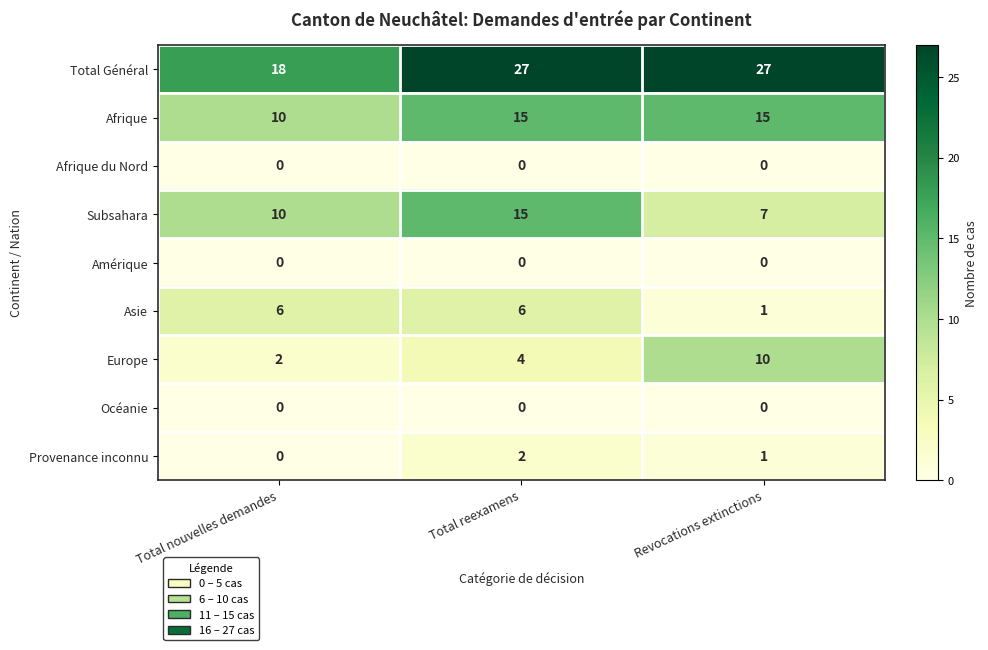

What is the spread (max minus min) of values at Total nouvelles demandes?

18